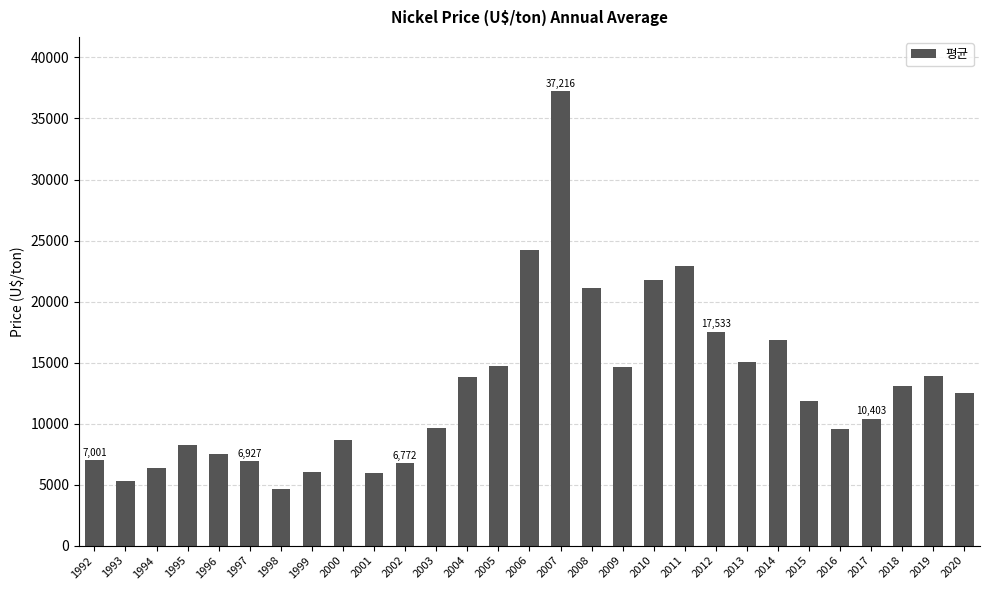

Between 2003 and 2005, which is larger?

2005